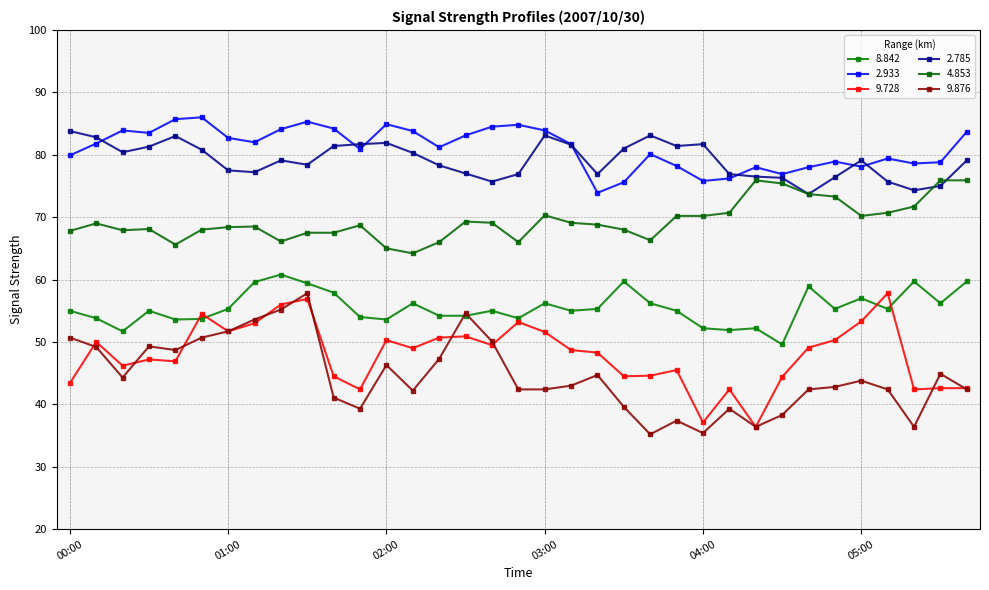

Does the chart have visible grid lines?

Yes